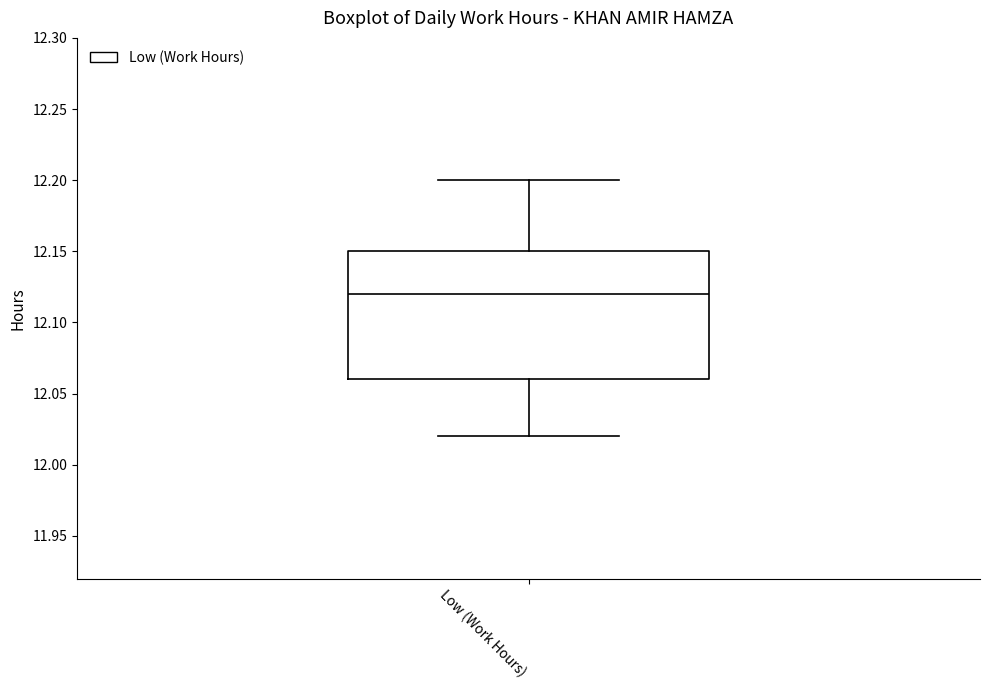

Where does the upper whisker of the box for Low (Work Hours) end on the y-axis? The values are not printed on the chart, so give them approximately, as read against the axis.

12.20